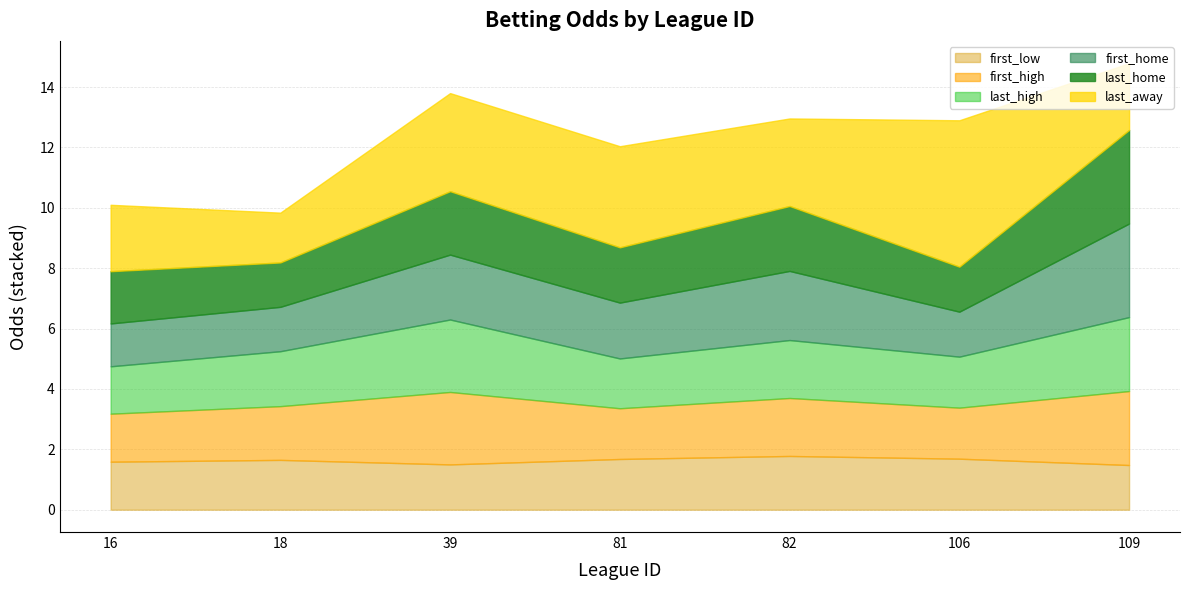

At how many categories does at least one series exceed 3?

4